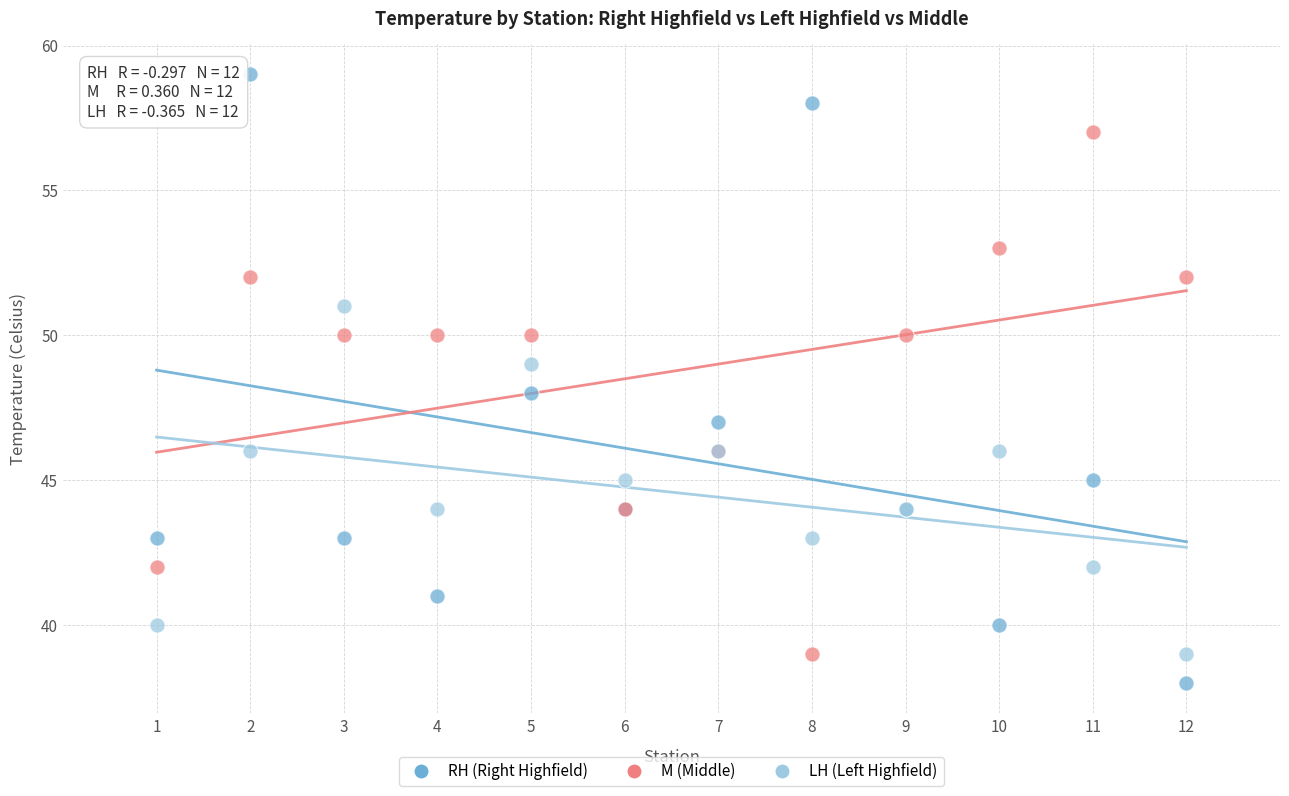

Which series reaches the minimum Y coordinate?

RH (Right Highfield)